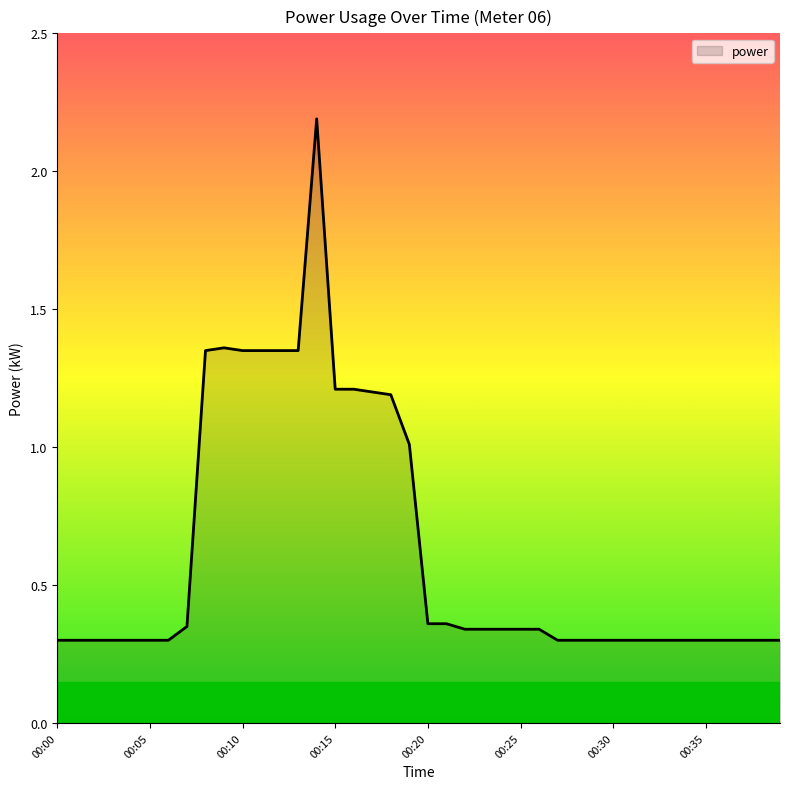

What is the difference between the maximum and minimum values?

1.9